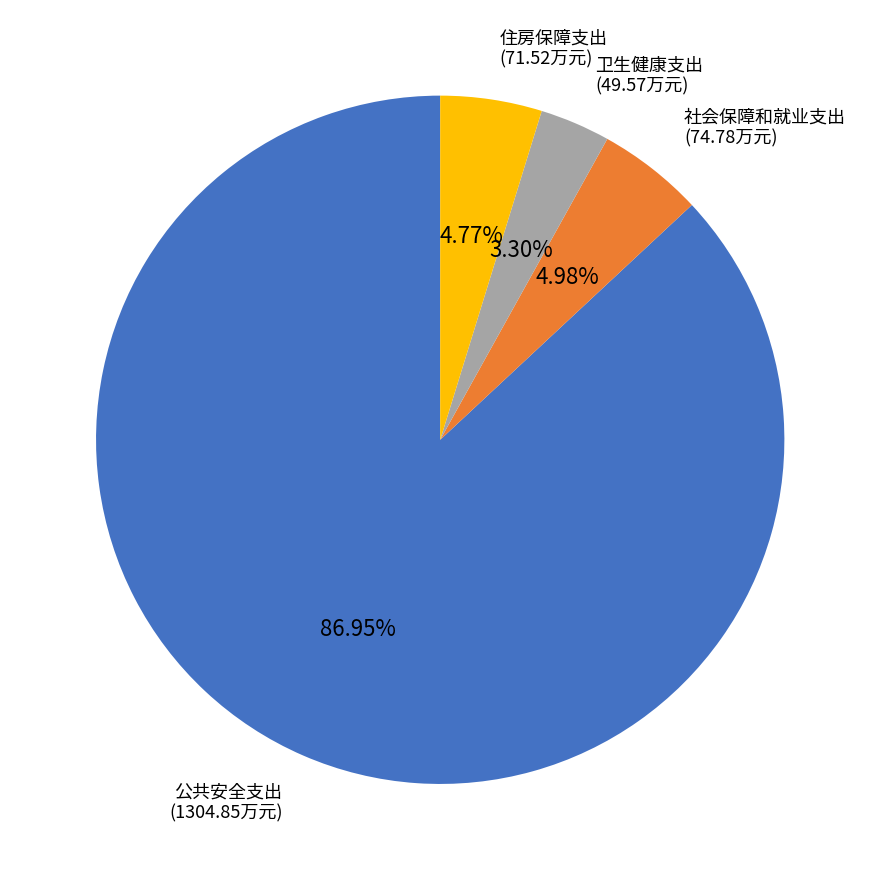

Is there a majority slice in this chart?

Yes